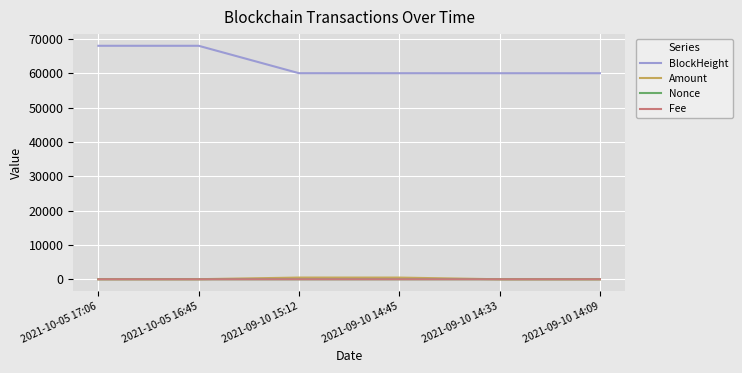

What are all the series names shown in the legend?

BlockHeight, Amount, Nonce, Fee